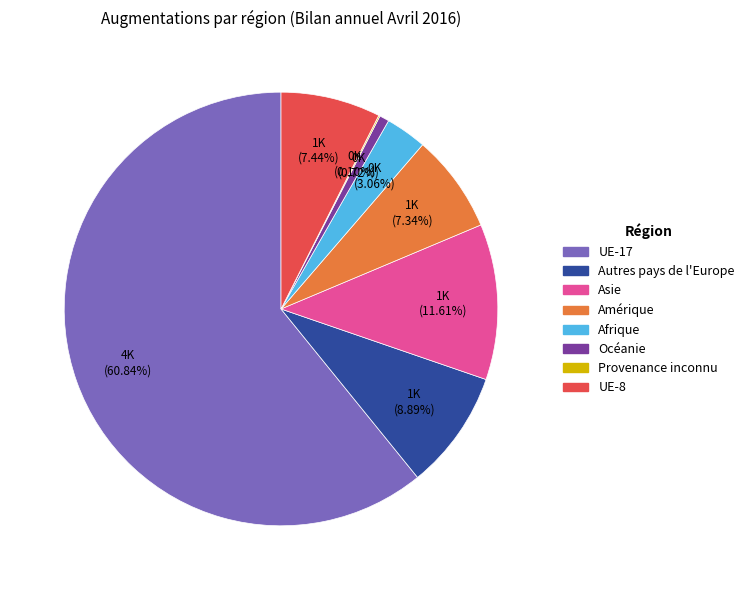

Do Océanie and Amérique together represent more than half of the pie?

No